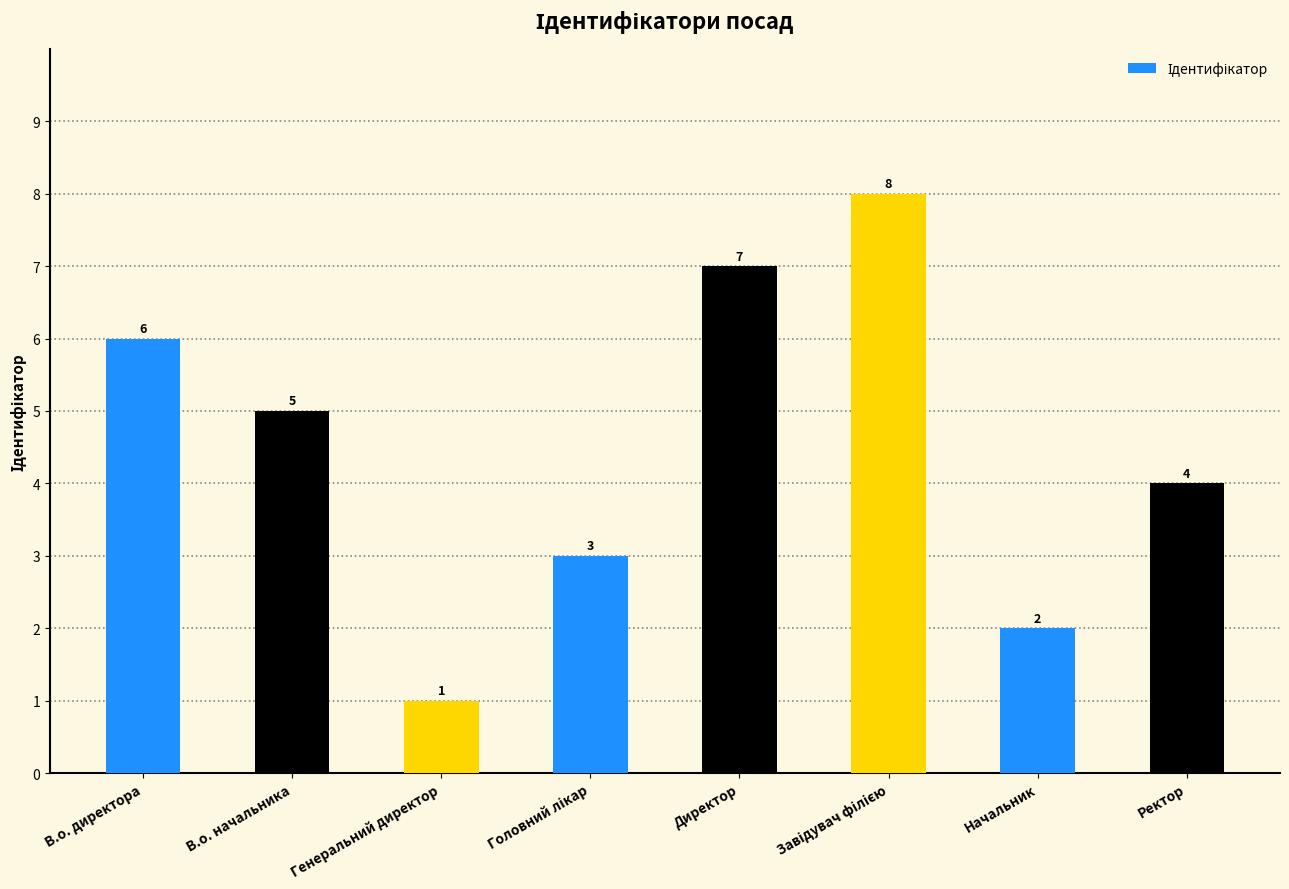

At which label does the data first exceed 5?

В.о. директора